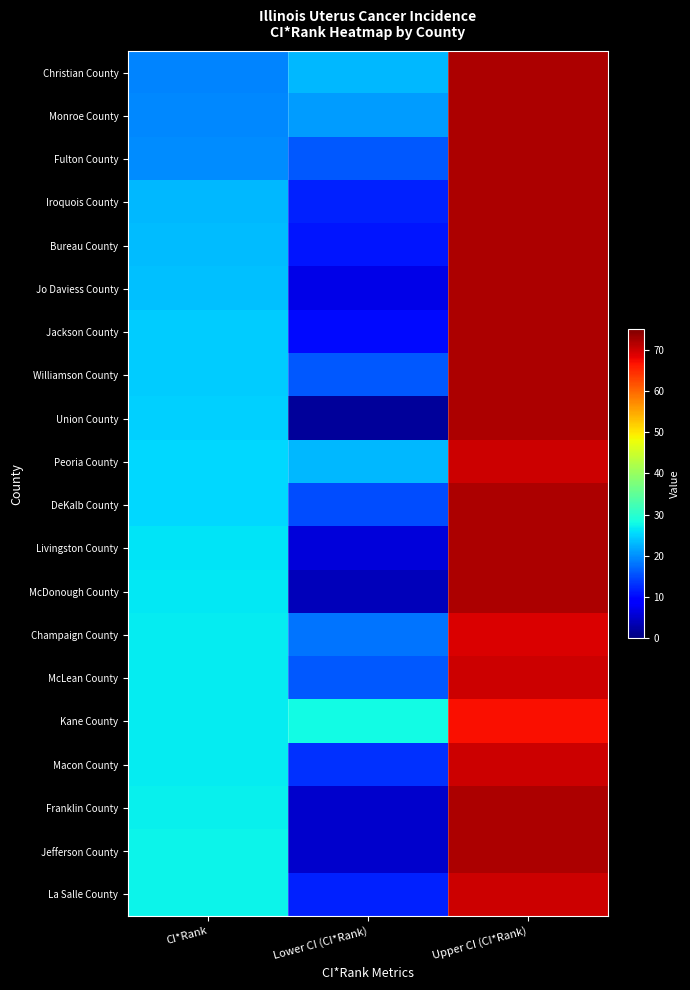

At which category is the sum across all series the highest?

Upper CI (CI*Rank)